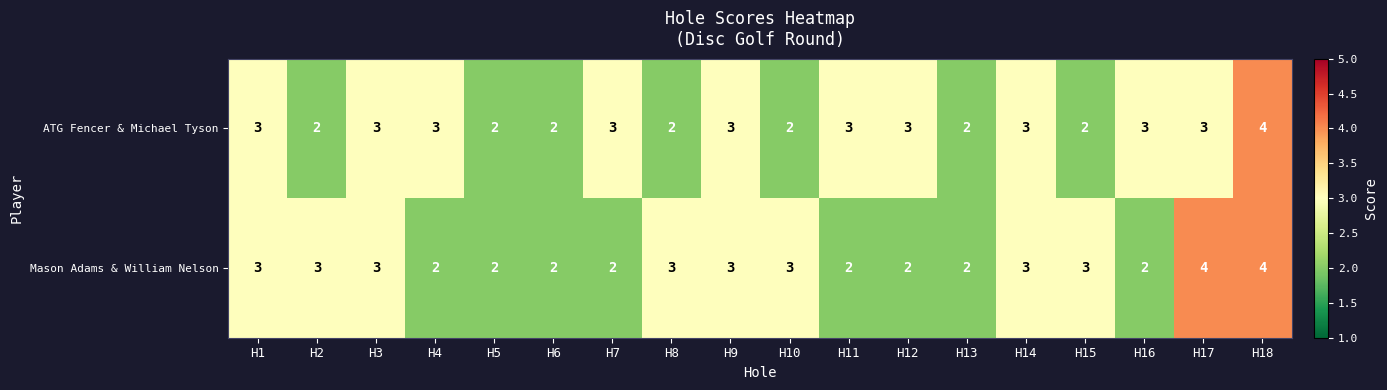

What is the total value across all series at H3?

6